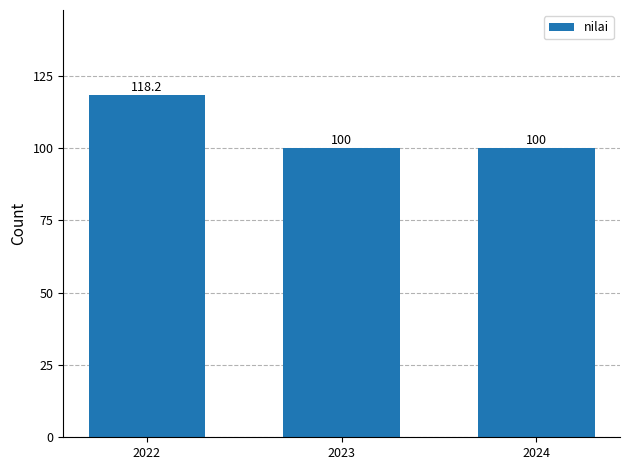

What is the smallest value displayed?

100.0